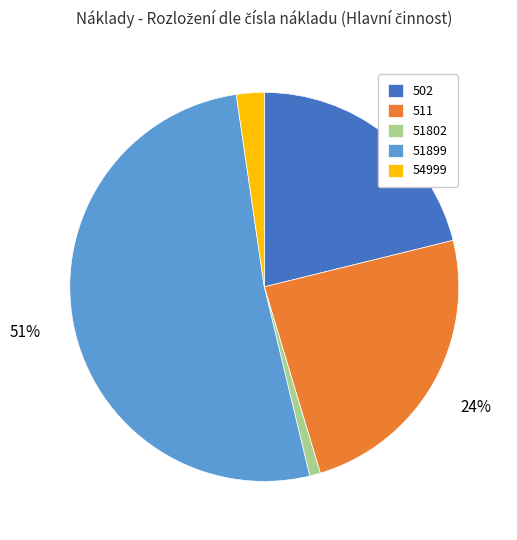

Between 511 and 51899, which is larger?

51899